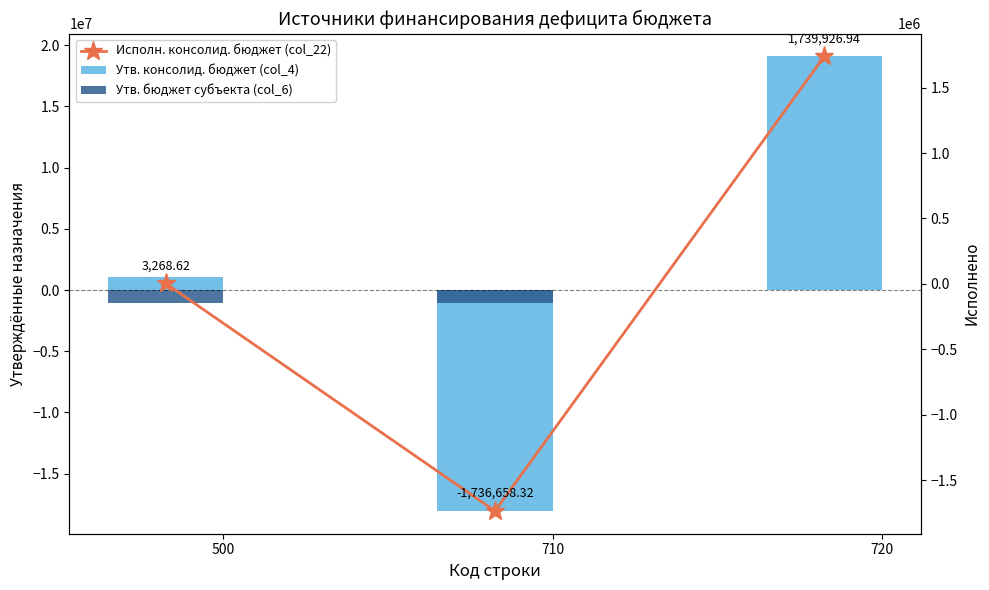

What is the value of the Утв. консолид. бюджет (col_4) bar at the 3rd from the left?

19091200.0